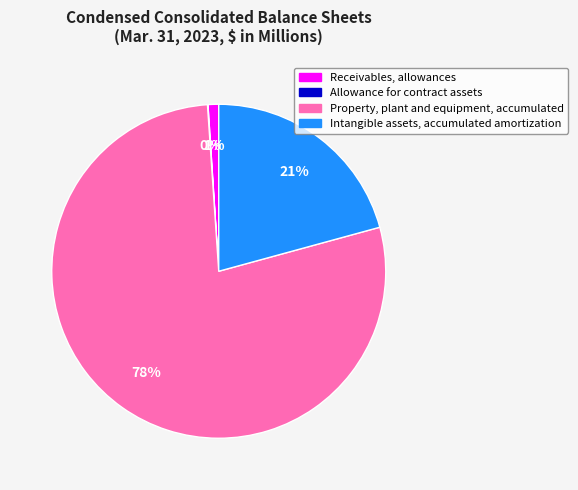

Do Receivables, allowances and Intangible assets, accumulated amortization together represent more than half of the pie?

No